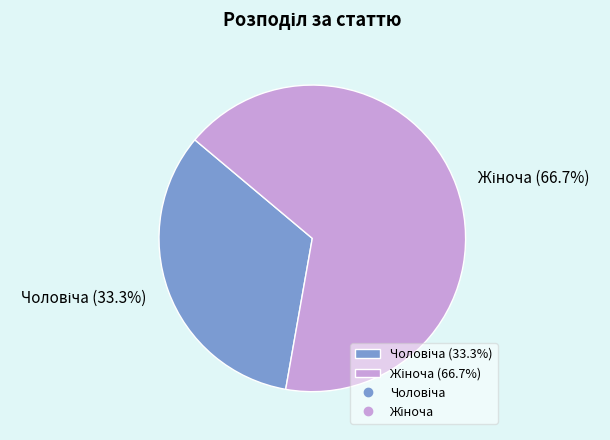

How many segments does this pie chart have?

2